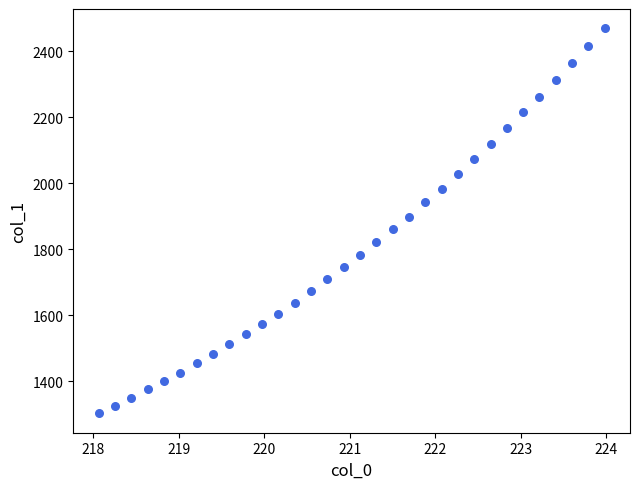

What is the range of X values (max minus min)?

5.9